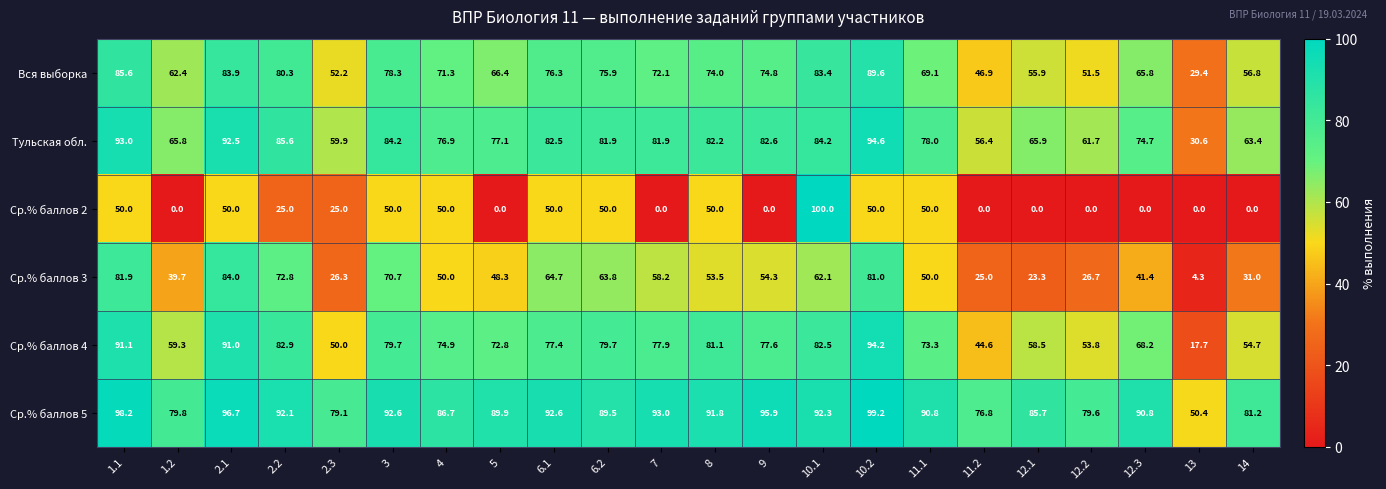

Is it true that Ср.% баллов 3 equals 84.0 at 2.1?

True